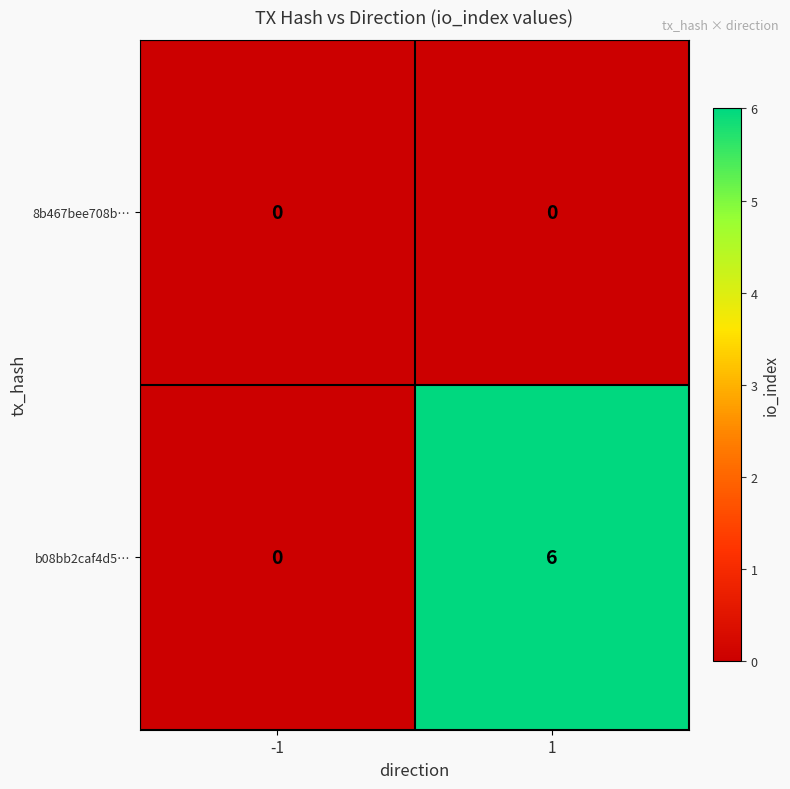

The value of b08bb2caf4d5… at -1 is 3. True or false?

False